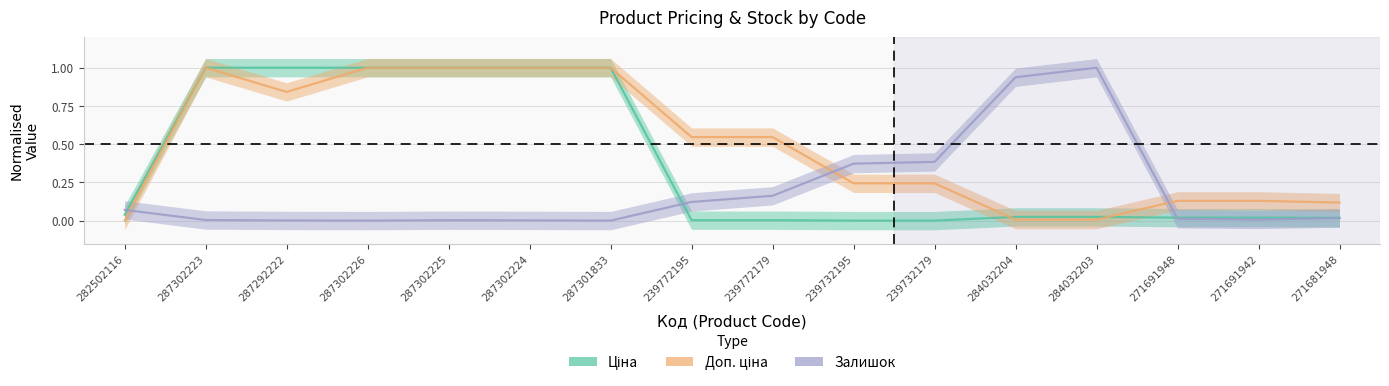

Which series has the largest total across all categories?

Доп. ціна